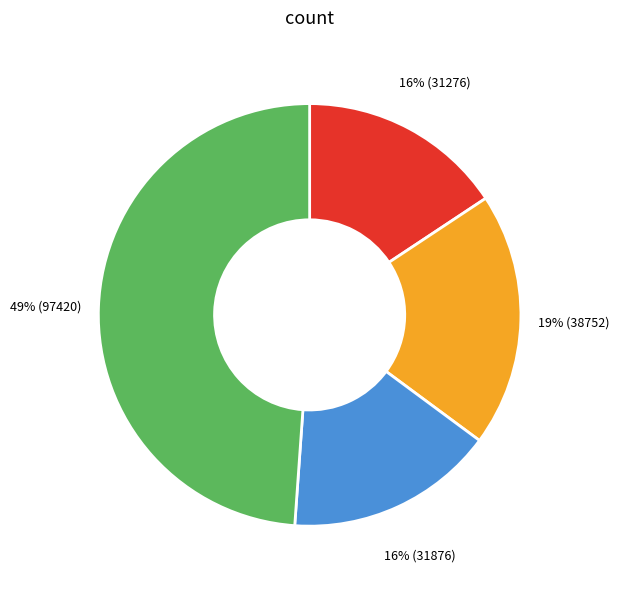

To the nearest percent, what is the average slice percentage?

25%